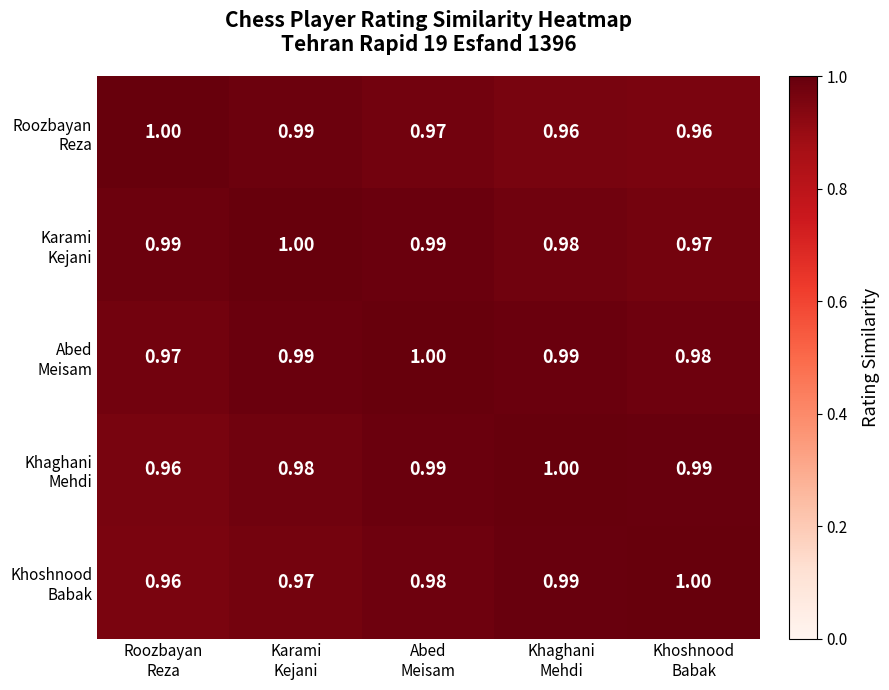

How many distinct data groups are displayed?

5